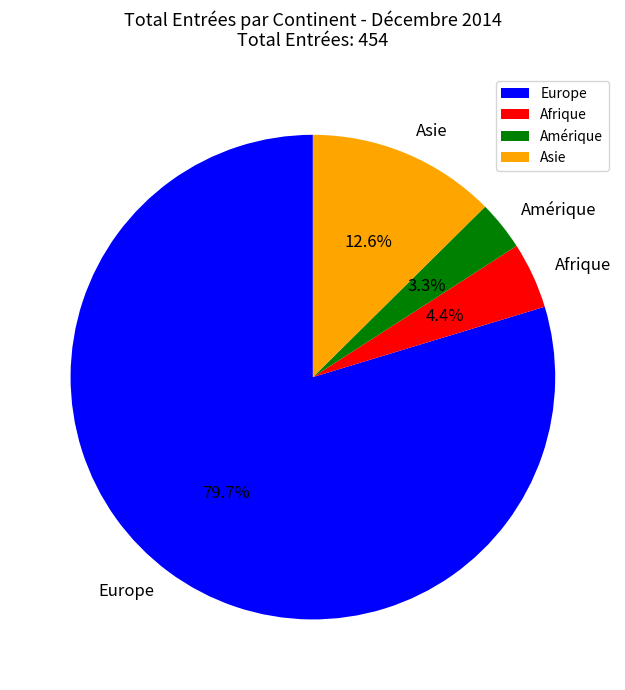

Which category has the biggest portion of the pie?

Europe